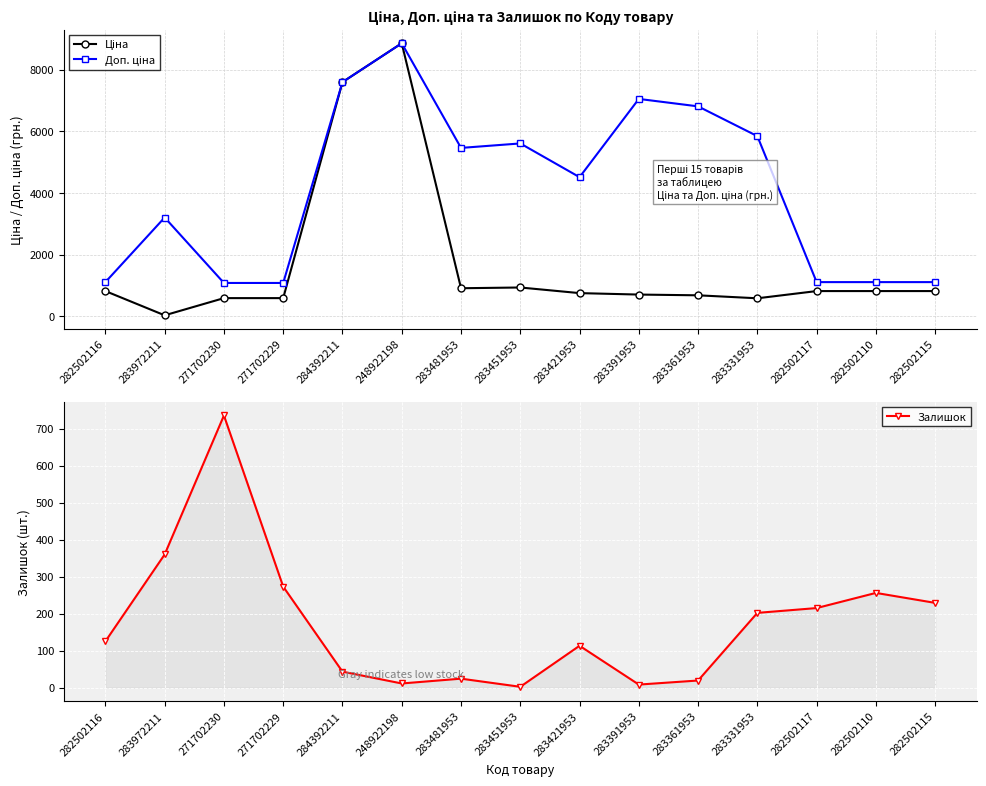

How many series are shown in this chart?

3